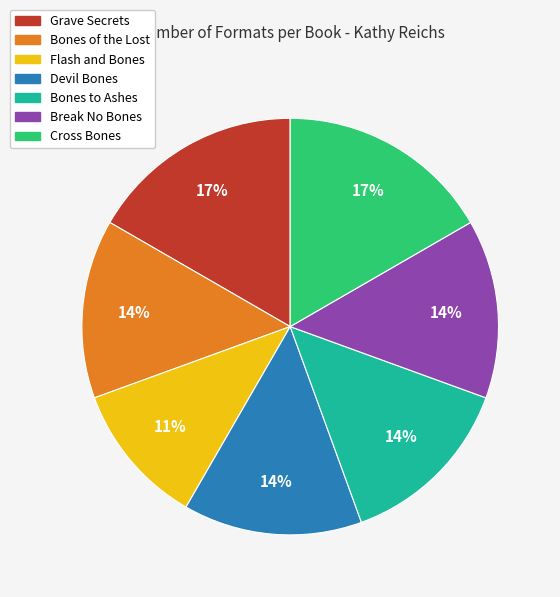

Is the sum of Grave Secrets and Bones of the Lost greater than half?

No